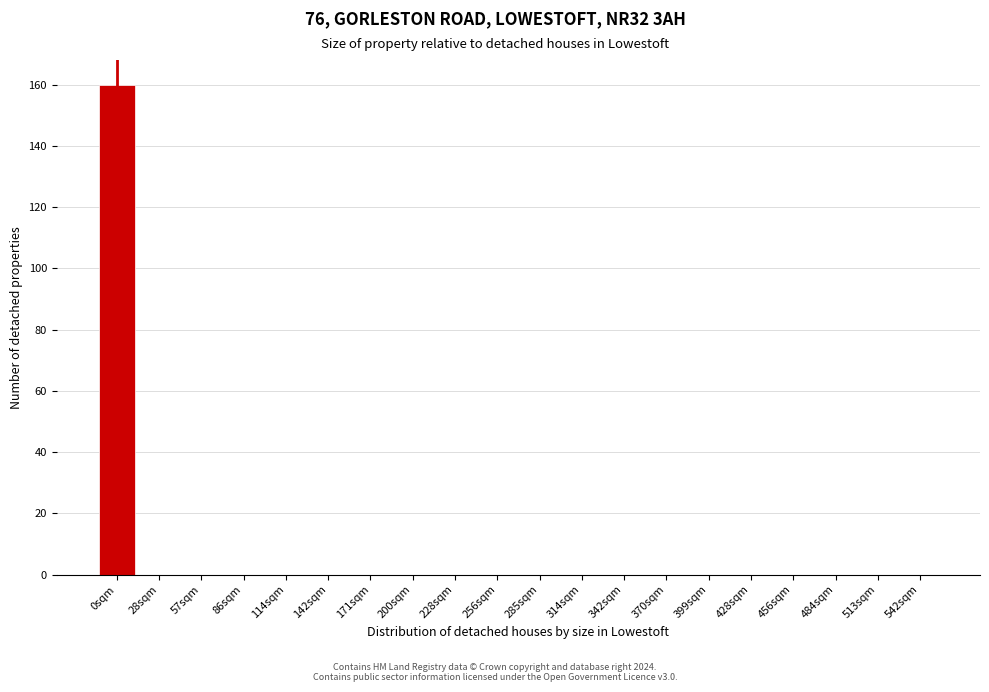

Reading left to right, extract all data points from this chart.

0sqm=160	28sqm=0	57sqm=0	86sqm=0	114sqm=0	142sqm=0	171sqm=0	200sqm=0	228sqm=0	256sqm=0	285sqm=0	314sqm=0	342sqm=0	370sqm=0	399sqm=0	428sqm=0	456sqm=0	484sqm=0	513sqm=0	542sqm=0